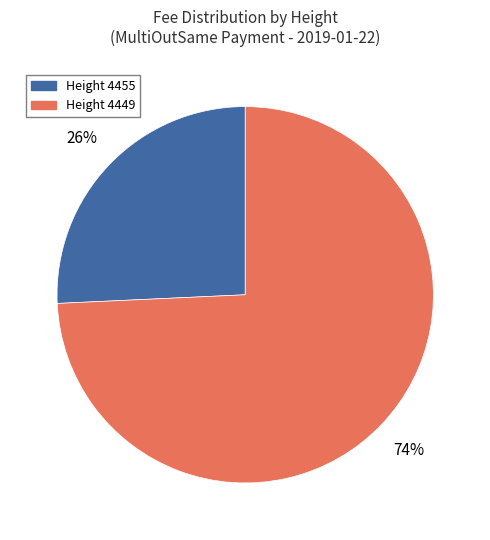

To the nearest percent, what is the average slice percentage?

50%